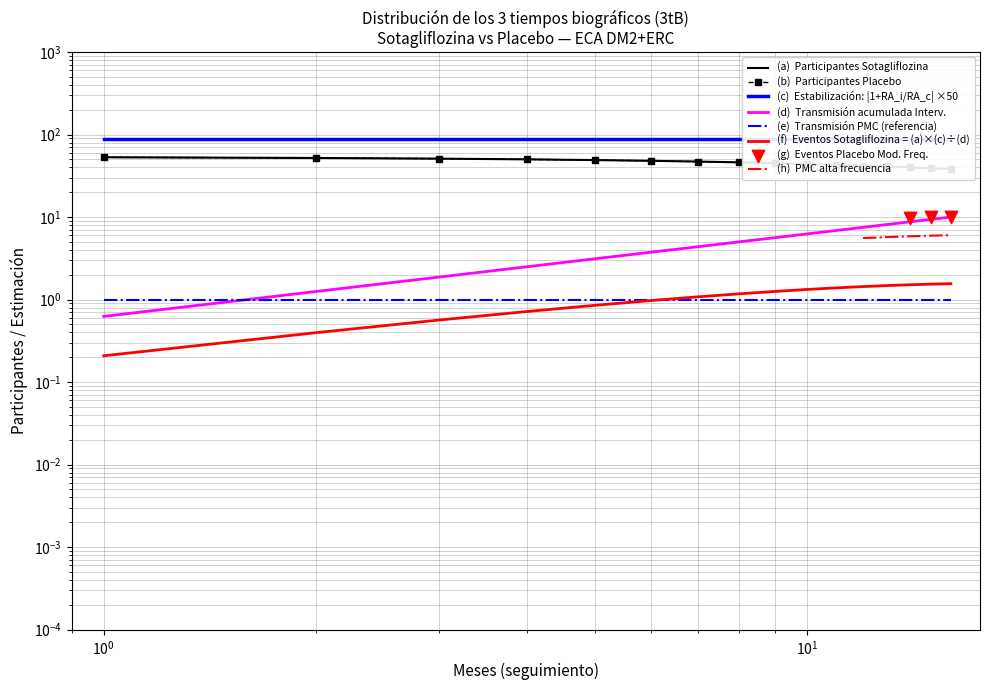

Which series has the largest Y range (max minus min)?

Sotagliflozina